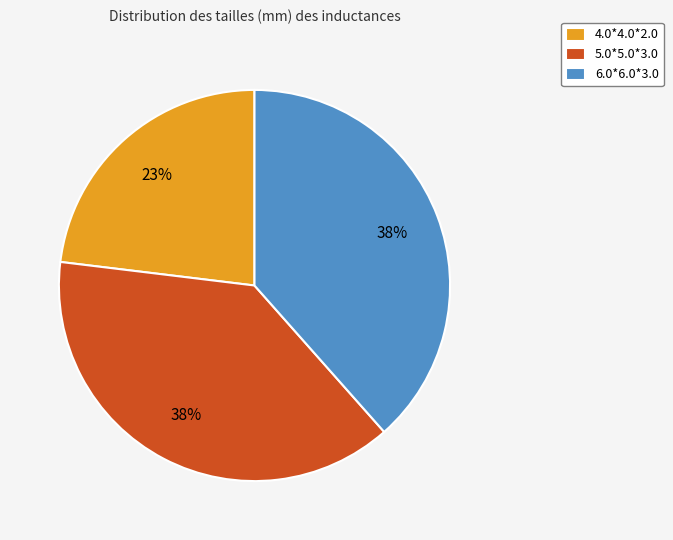

Count the number of slices in the pie.

3